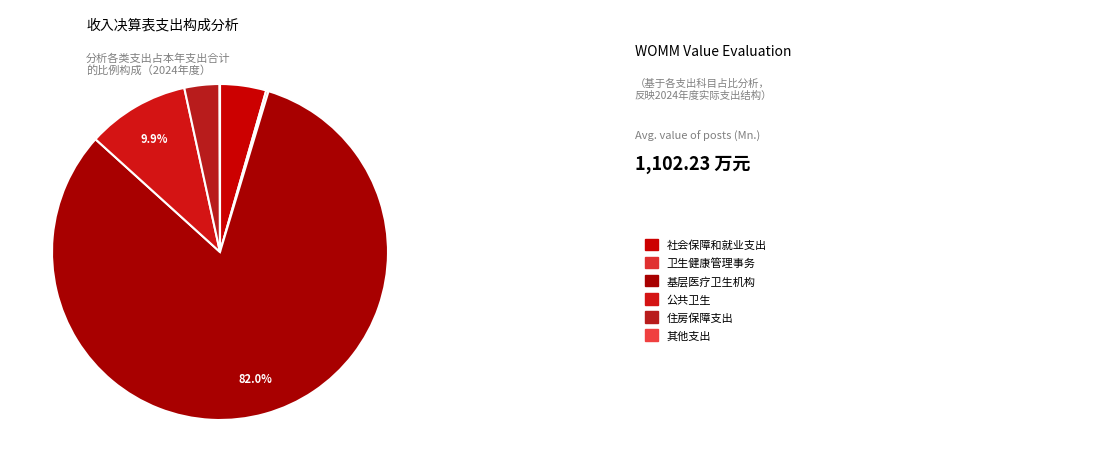

How many slices are in this pie chart?

6